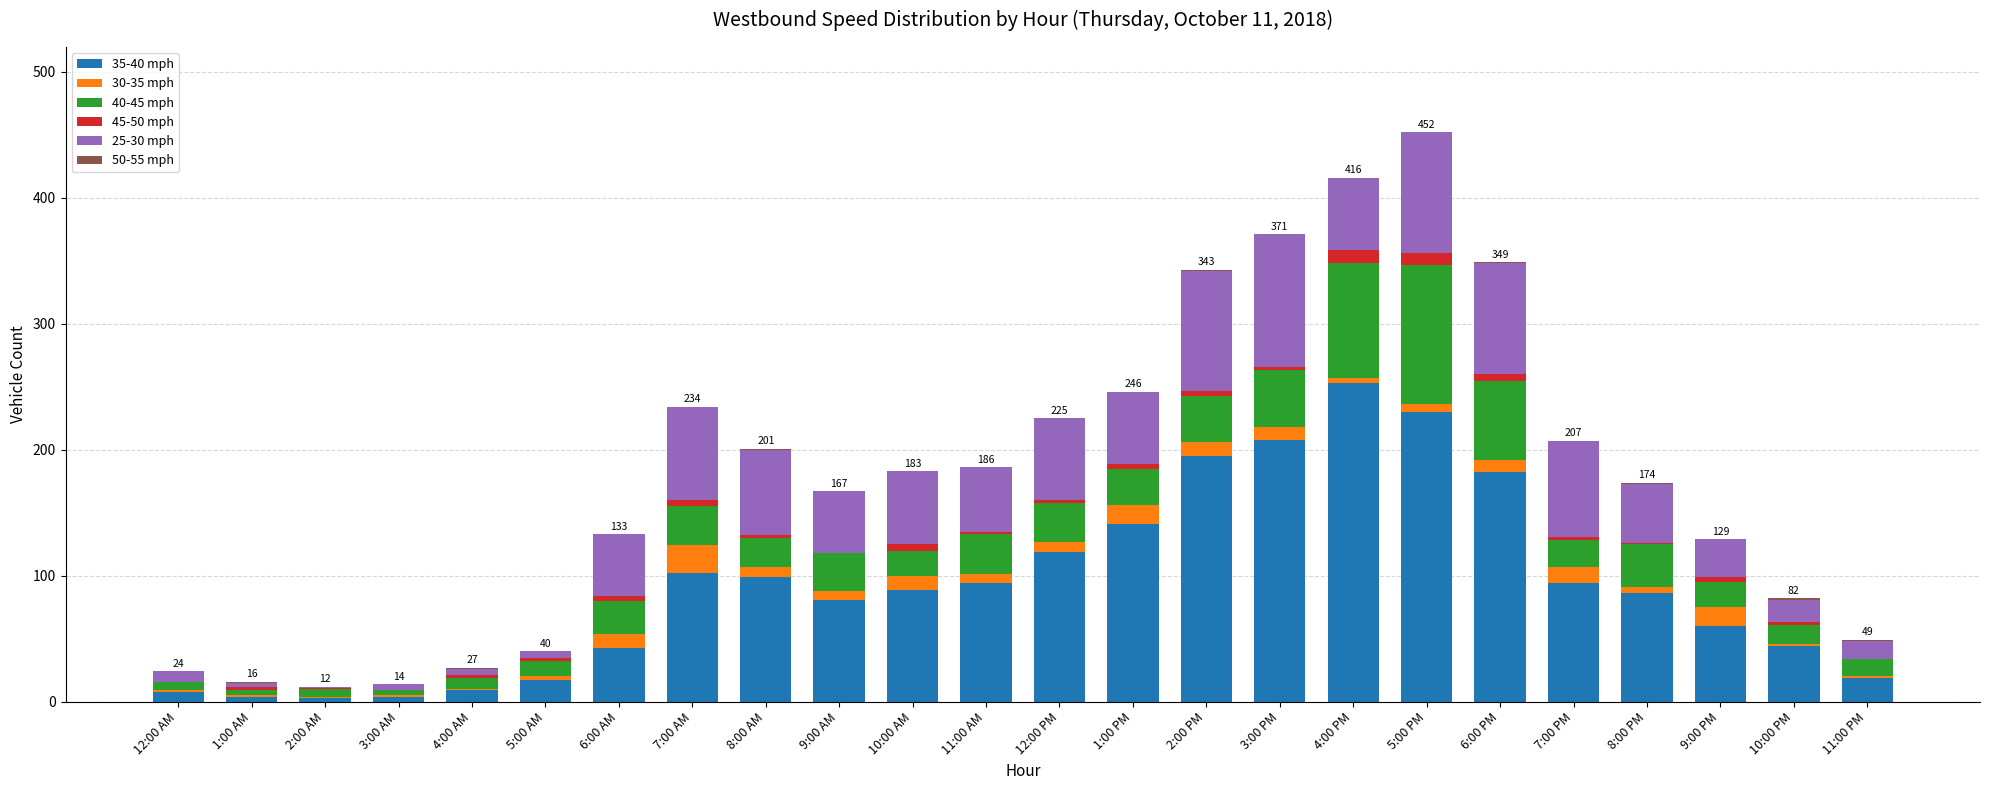

Which category has the highest value in the 35-40 mph series?

4:00 PM